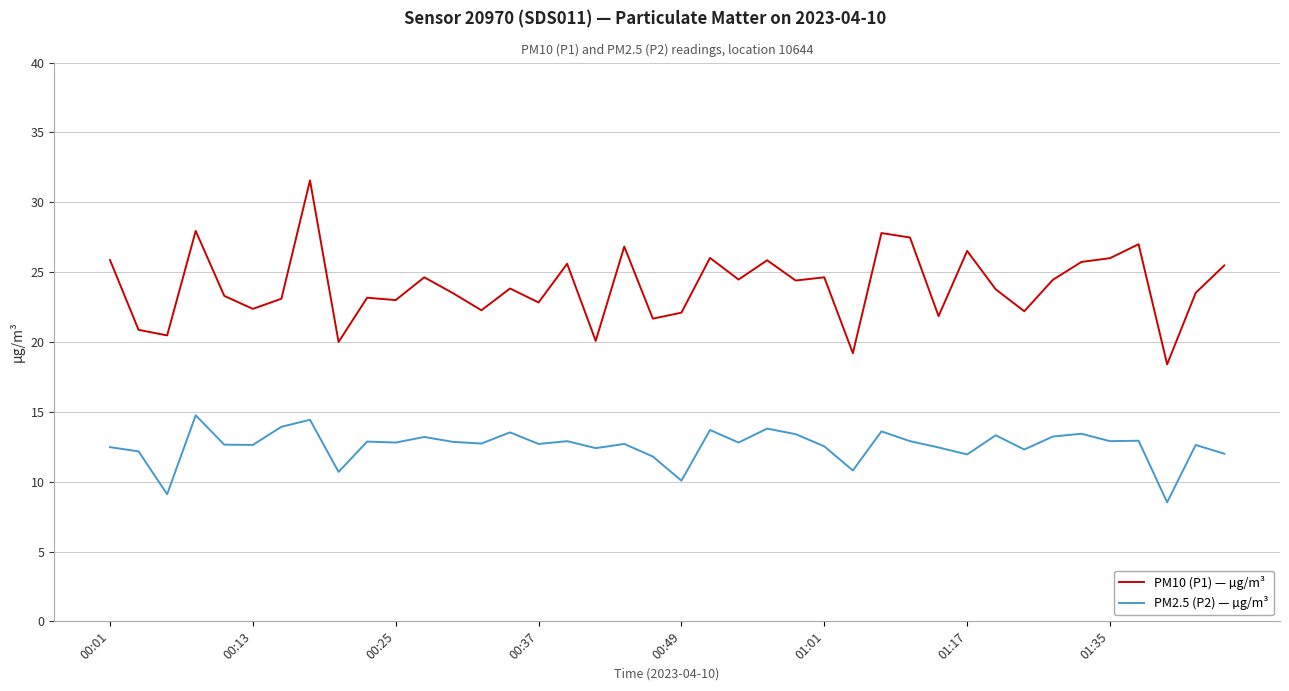

What is the average value of the PM2.5 (P2) — µg/m³ series?

12.6